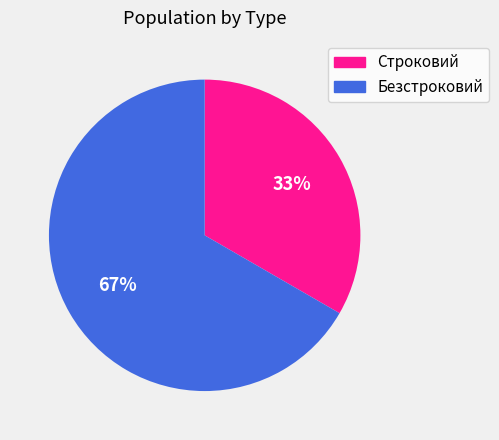

Which category has the smallest portion of the pie?

Строковий